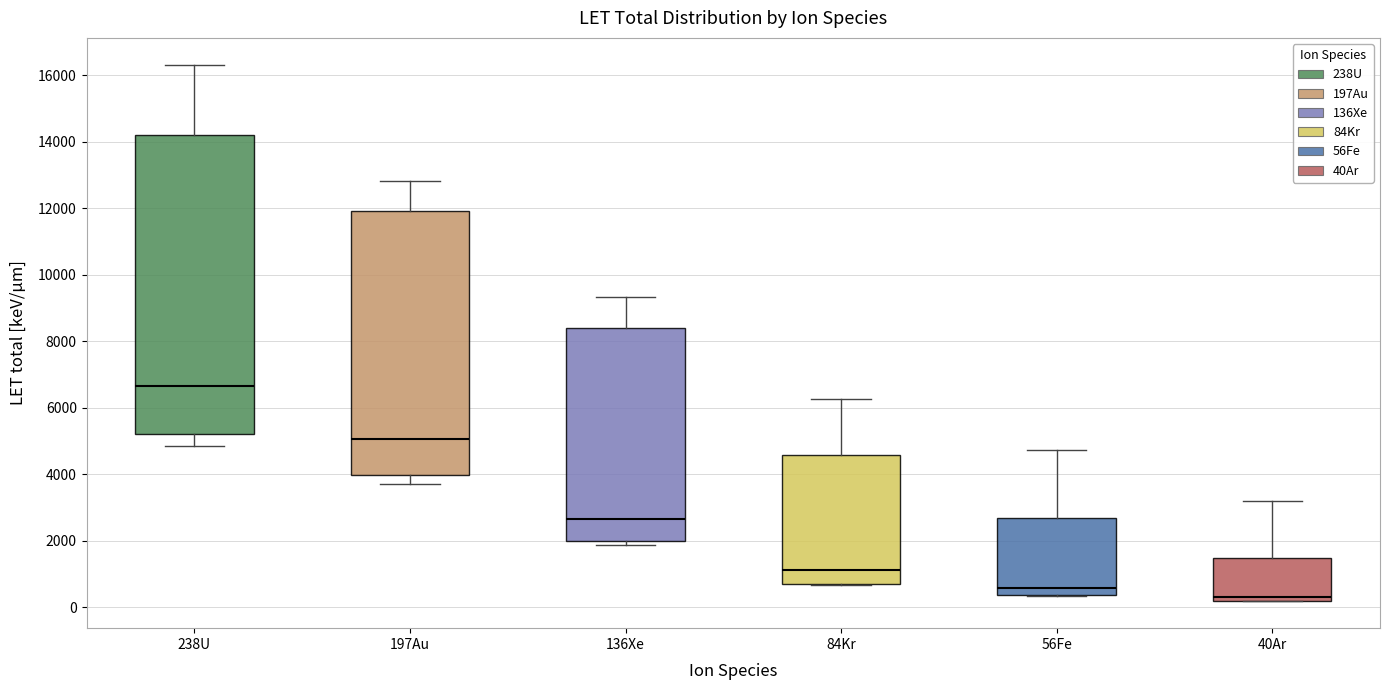

Reading left to right, transcribe this box plot: for each box, give where its median line is, the range the box spans, and where its two whiskers end, as read against the y-axis. The values are not printed on the chart, so give them approximately, as read against the axis.

238U: median 6600, box 5200 to 14200, whiskers 4800 to 16400
197Au: median 5000, box 4000 to 12000, whiskers 3800 to 12800
136Xe: median 2600, box 2000 to 8400, whiskers 1800 to 9400
84Kr: median 1200, box 600 to 4600, whiskers 600 to 6200
56Fe: median 600, box 400 to 2600, whiskers 400 to 4800
40Ar: median 400, box 200 to 1400, whiskers 200 to 3200